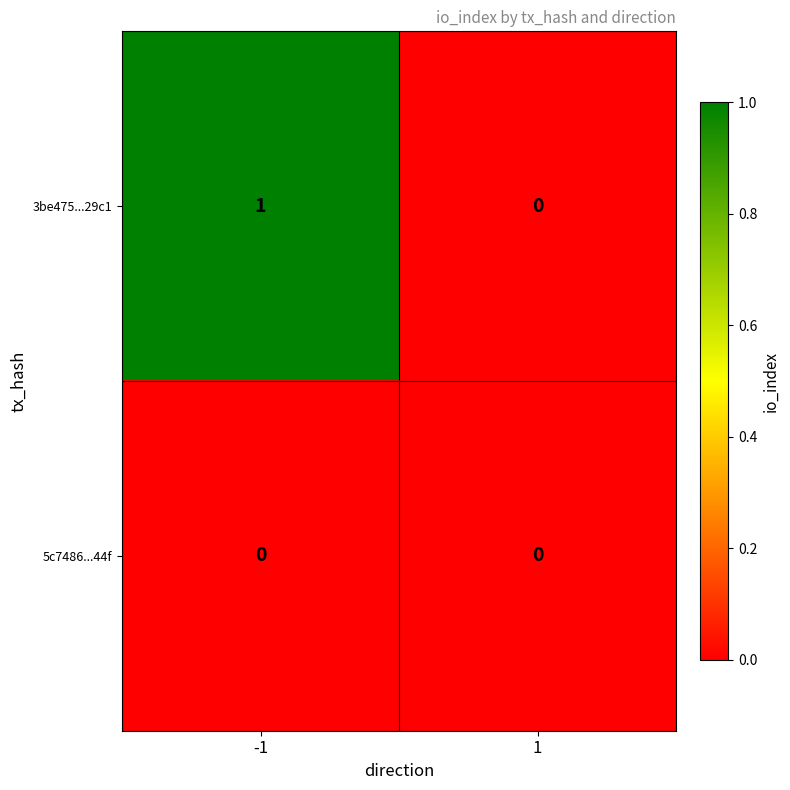

Is it true that 3be475...29c1 equals -1 at 1?

False